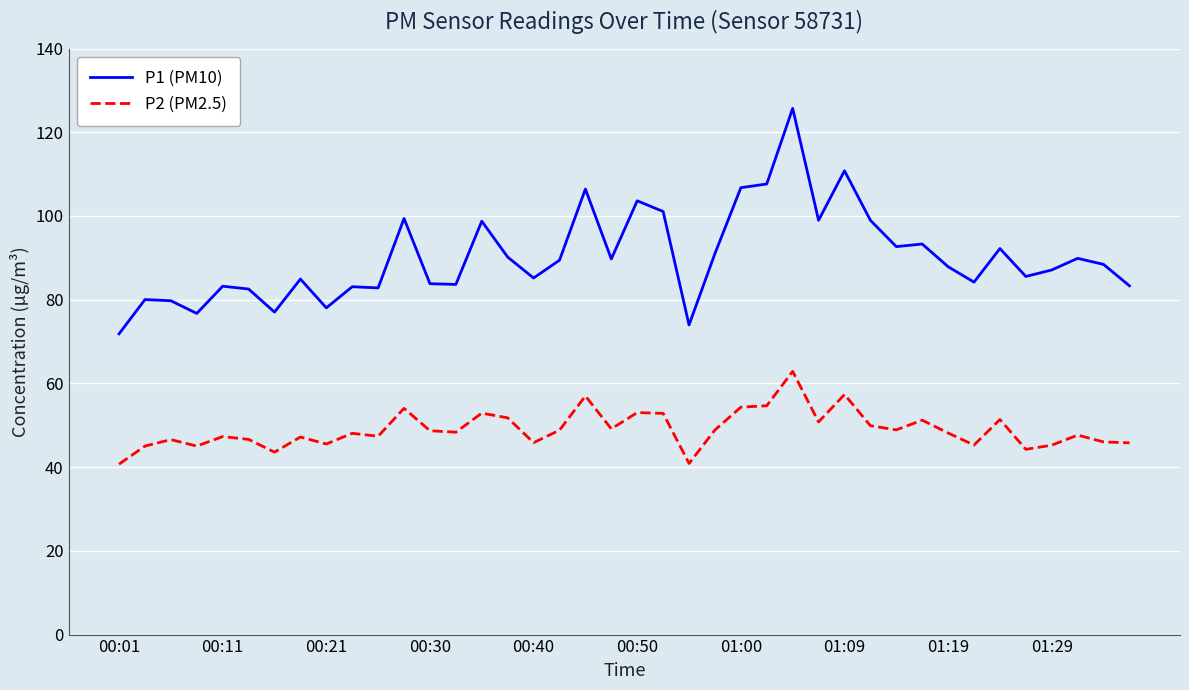

What is the lowest value of the P2 (PM2.5) series?

40.7